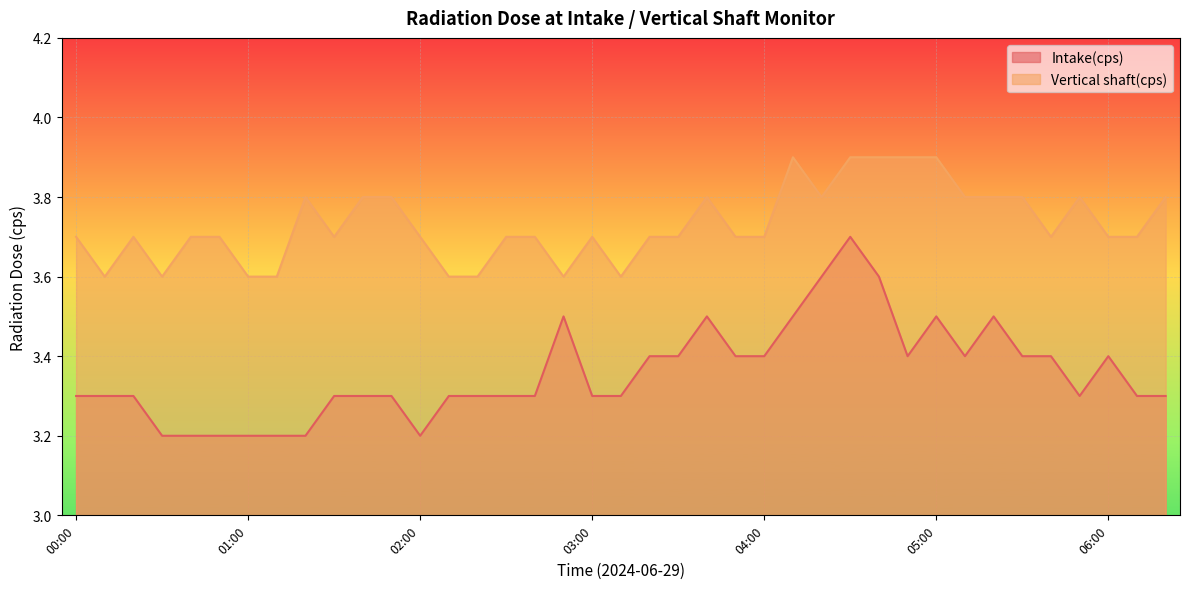

What is the difference between the highest and lowest values at 01:30?

0.4